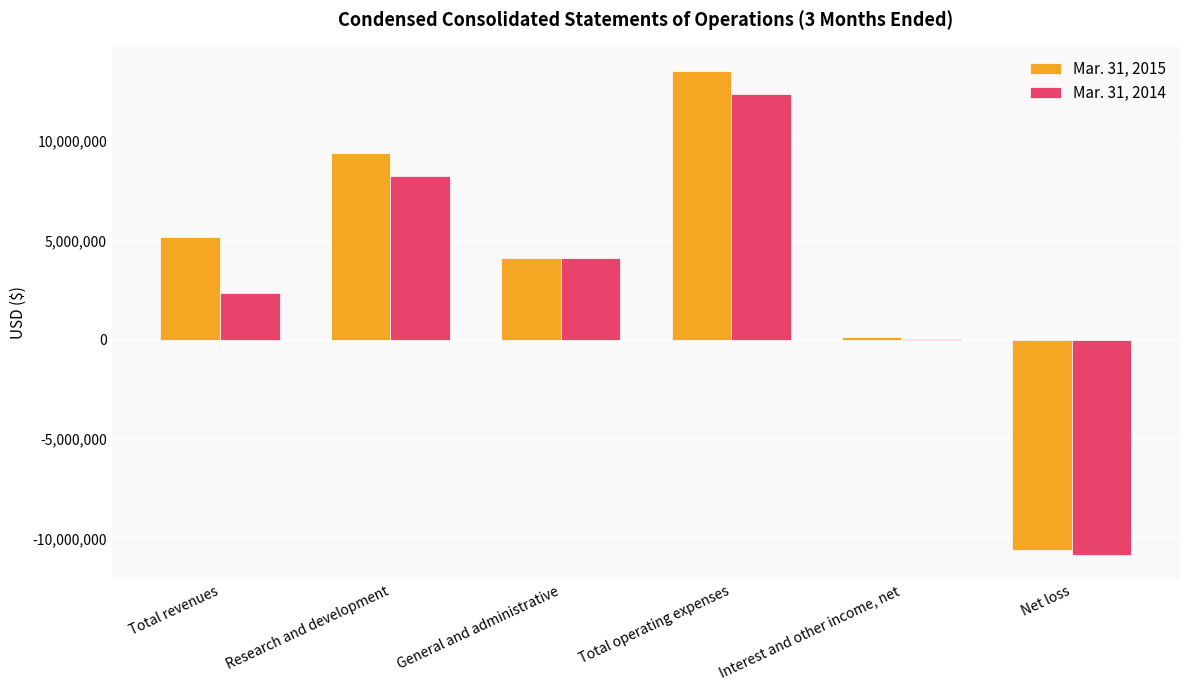

At which label is Mar. 31, 2014 closest to 763415?

Interest and other income, net